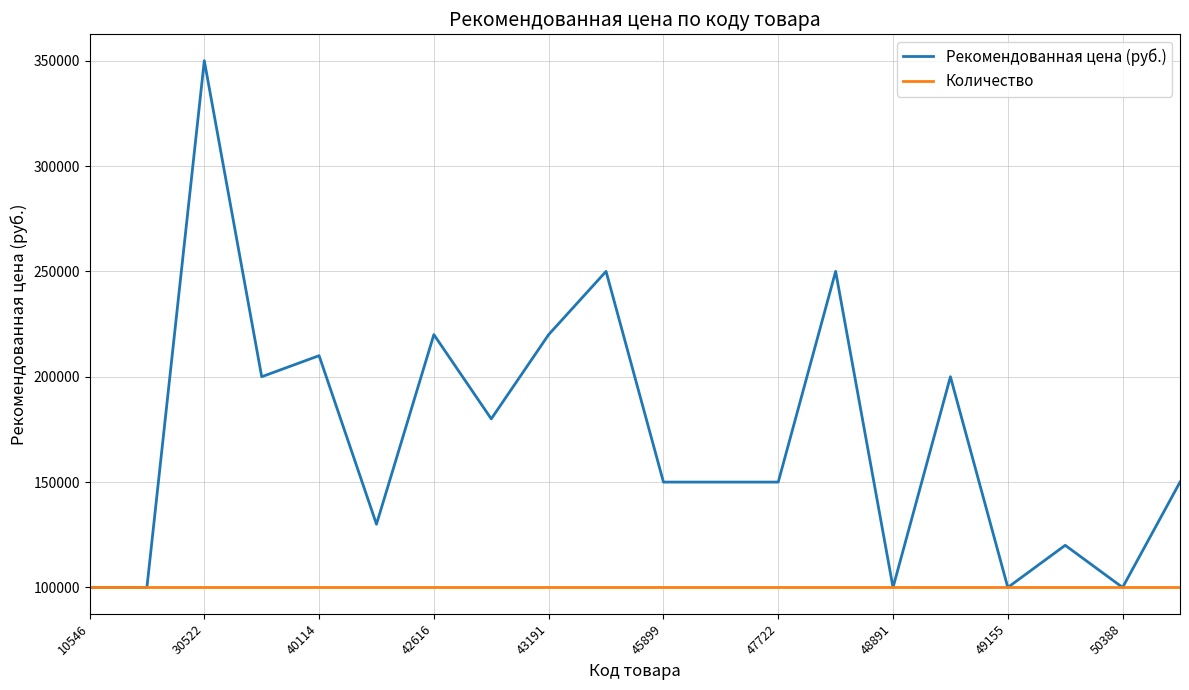

True or false: Рекомендованная цена (руб.) has more than 2 interior local peaks.

True